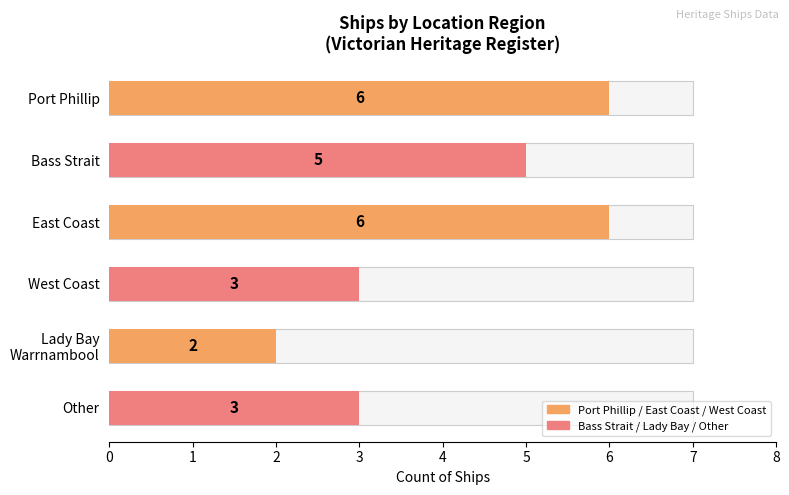

What is the approximate value at Other?

3